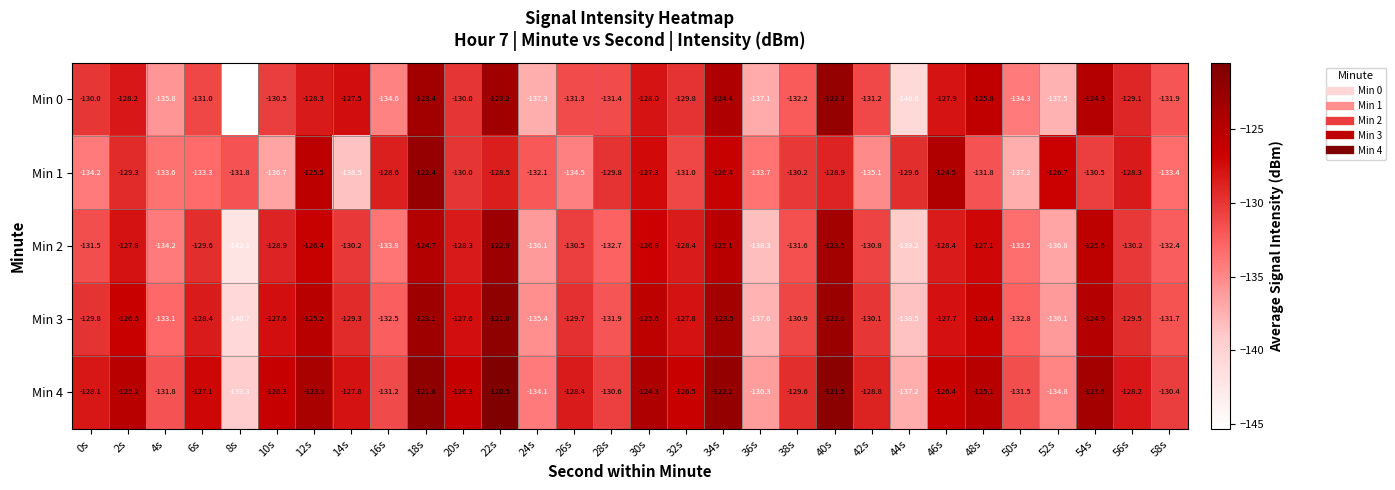

What is the difference between the maximum and second lowest values in the Min 2 series?

16.3